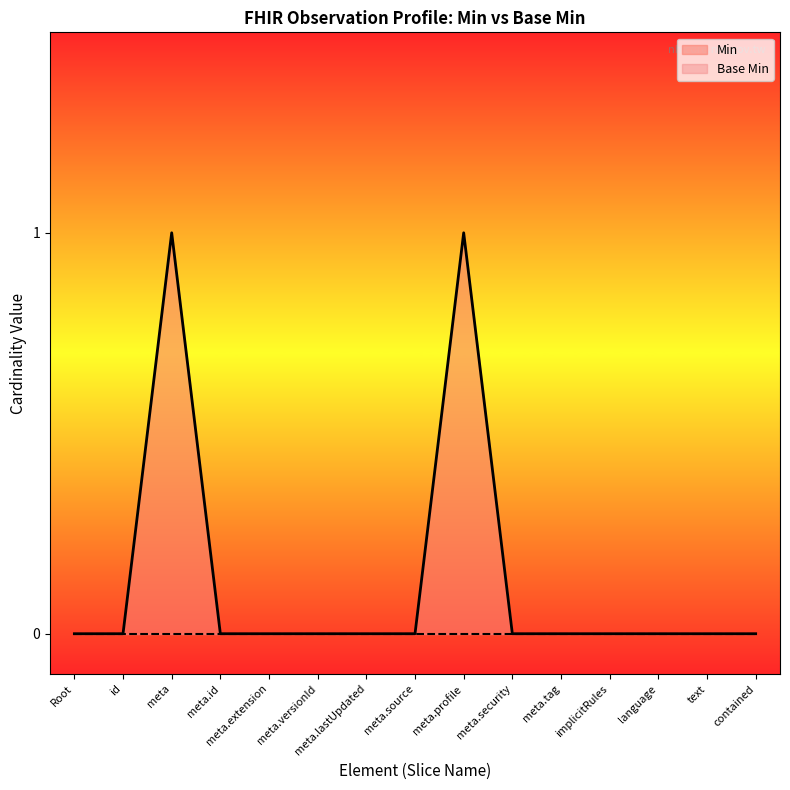

List the labels in order of Base Min value, smallest first.

Root, id, meta, meta.id, meta.extension, meta.versionId, meta.lastUpdated, meta.source, meta.profile, meta.security, meta.tag, implicitRules, language, text, contained